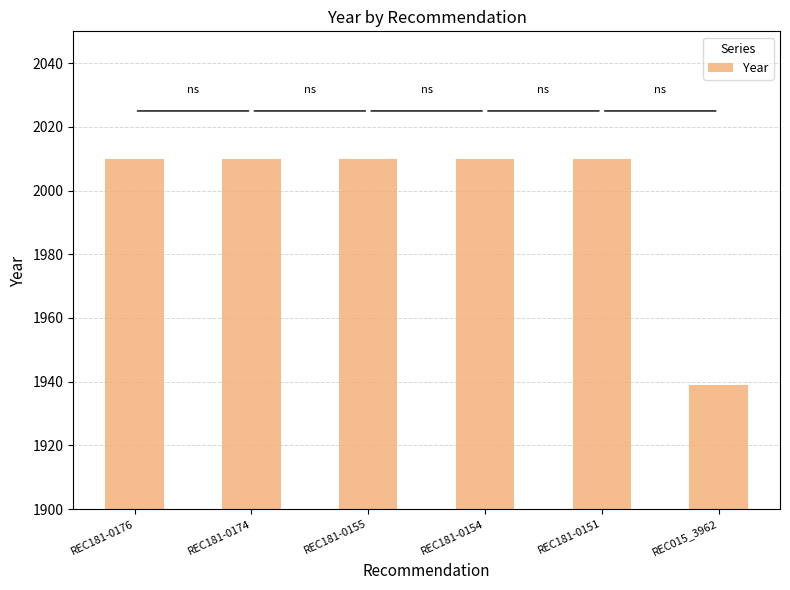

Reading left to right, list all the values displayed in this chart.

2010	2010	2010	2010	2010	1939